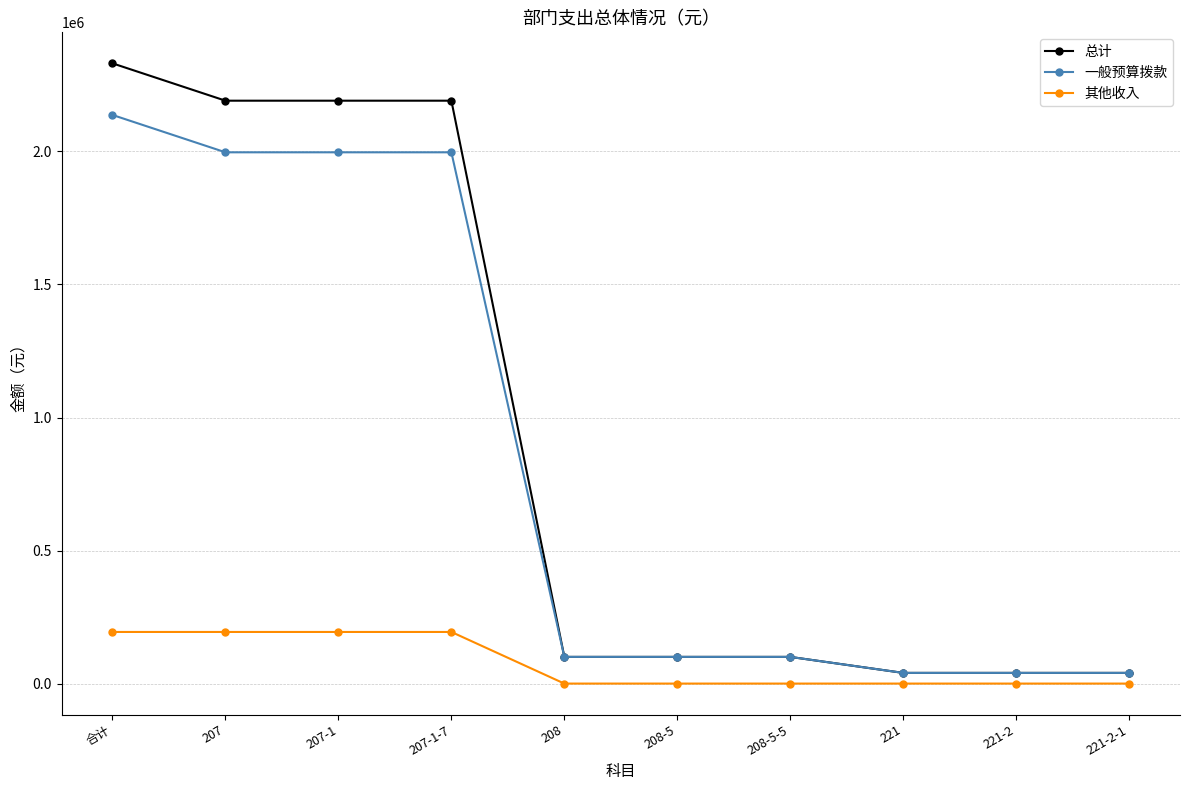

The 总计 series shows 2190742.0 at 207-1. True or false?

True